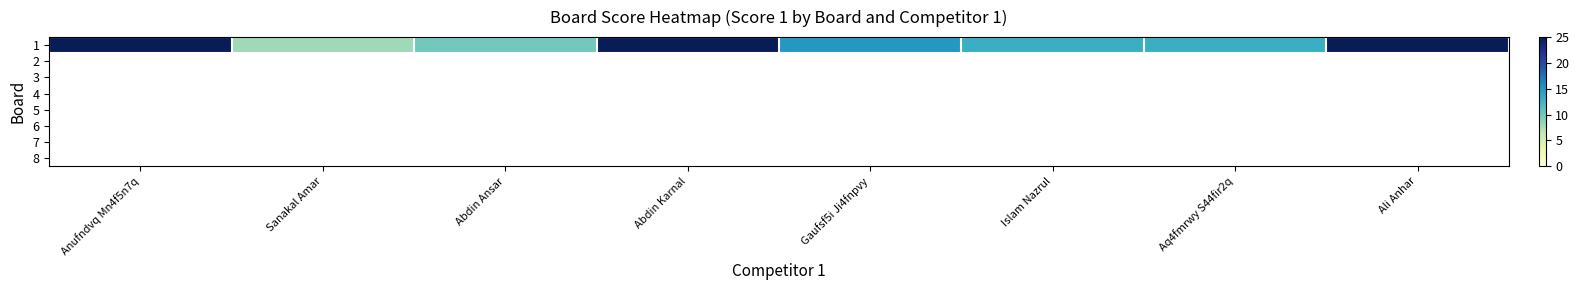

What is the ratio of the value at Aq4fmrwy S44fir2q to the value at Abdin Karnal?

0.5